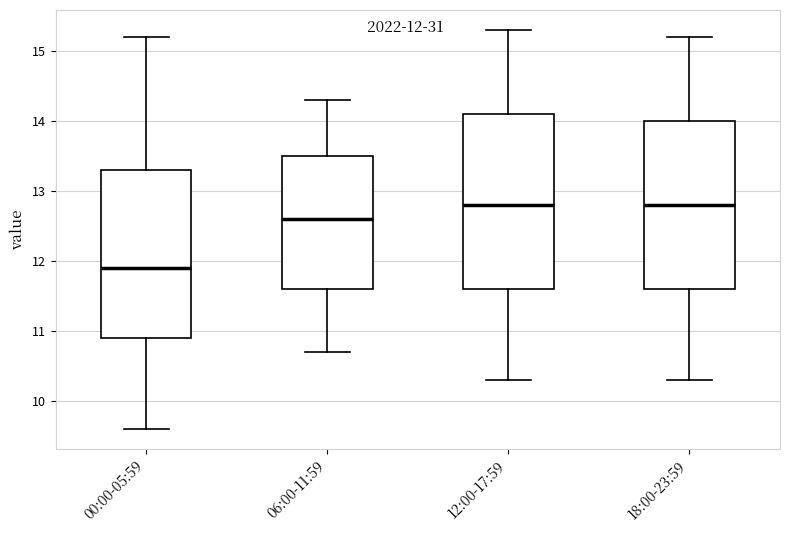

Where does the upper whisker of the box for 12:00-17:59 end on the y-axis? The values are not printed on the chart, so give them approximately, as read against the axis.

15.3